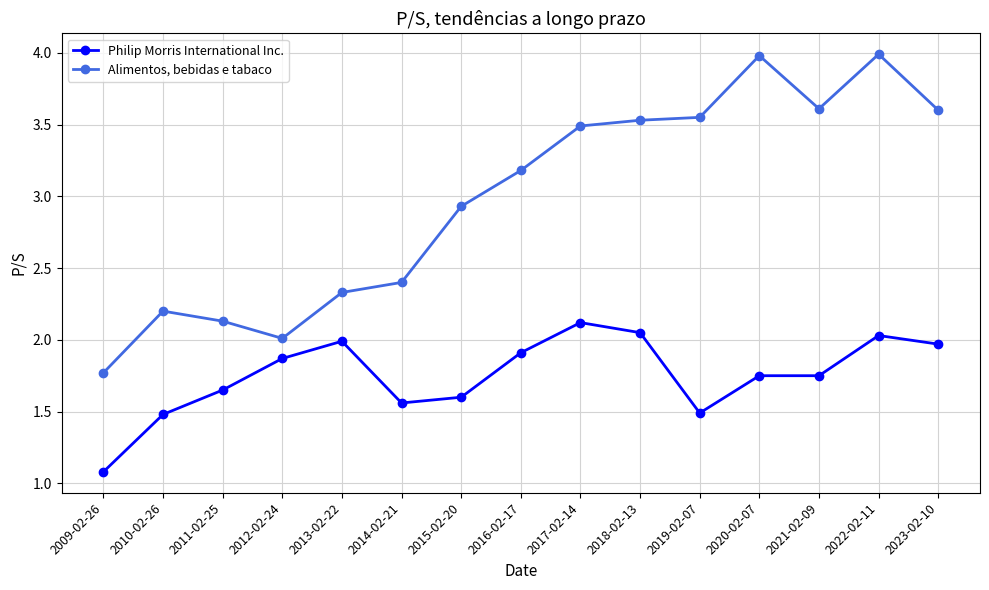

True or false: Philip Morris International Inc. has more than 1 points higher than both neighbors.

True